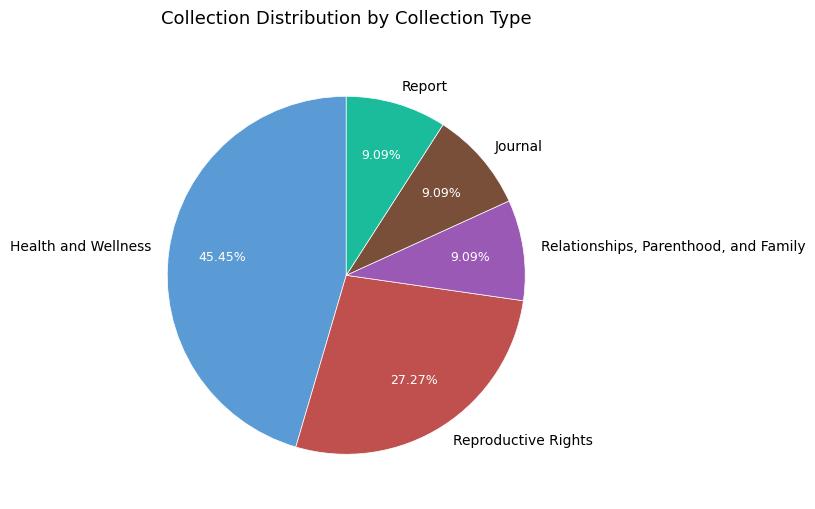

What is the ratio of the value at Journal to the value at Relationships, Parenthood, and Family?

1.0